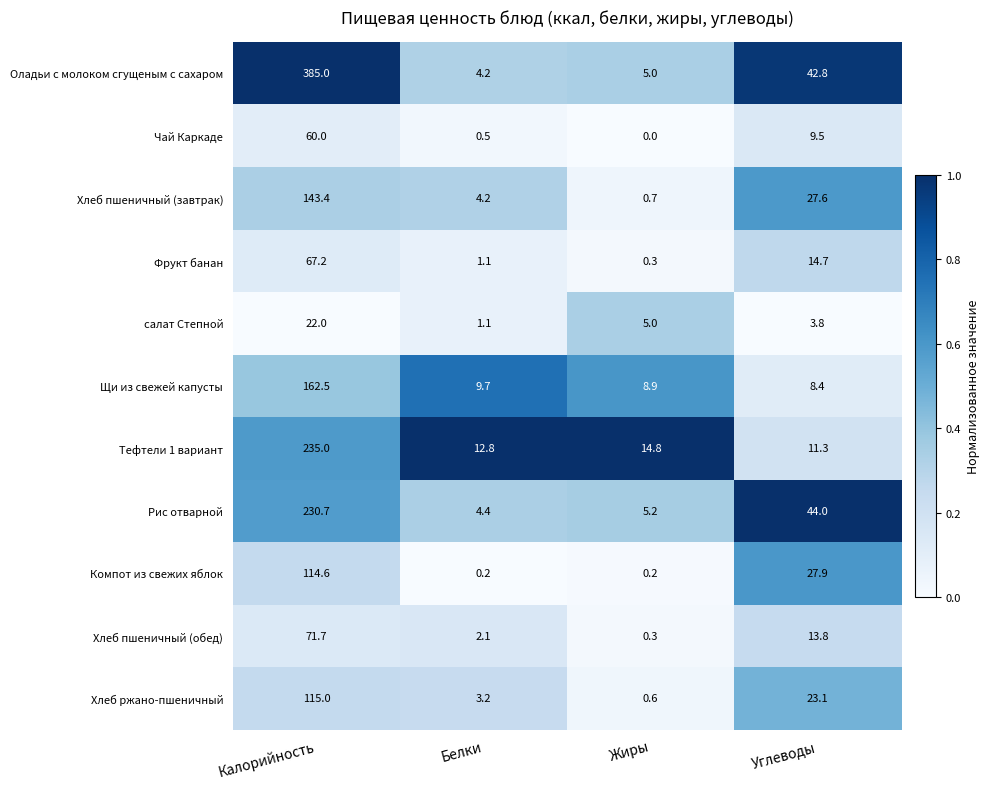

Rank the series by their maximum value, from highest to lowest.

Оладьи с молоком сгущеным с сахаром, Тефтели 1 вариант, Рис отварной, Щи из свежей капусты, Хлеб пшеничный (завтрак), Хлеб ржано-пшеничный, Компот из свежих яблок, Хлеб пшеничный (обед), Фрукт банан, Чай Каркаде, салат Степной